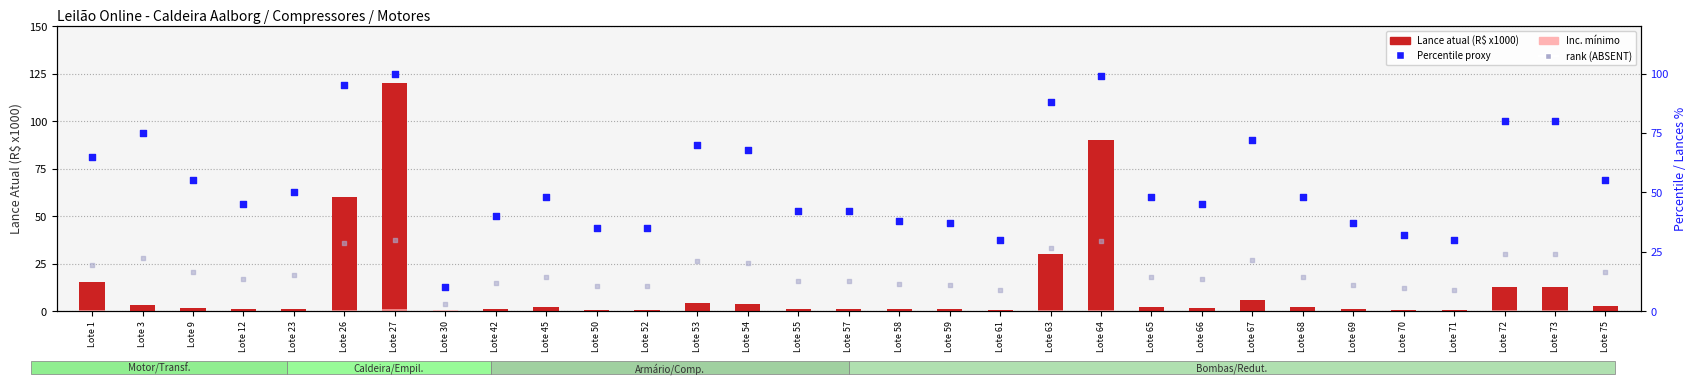

Which series contains the lowest Y value?

Lance atual (R$ x1000)